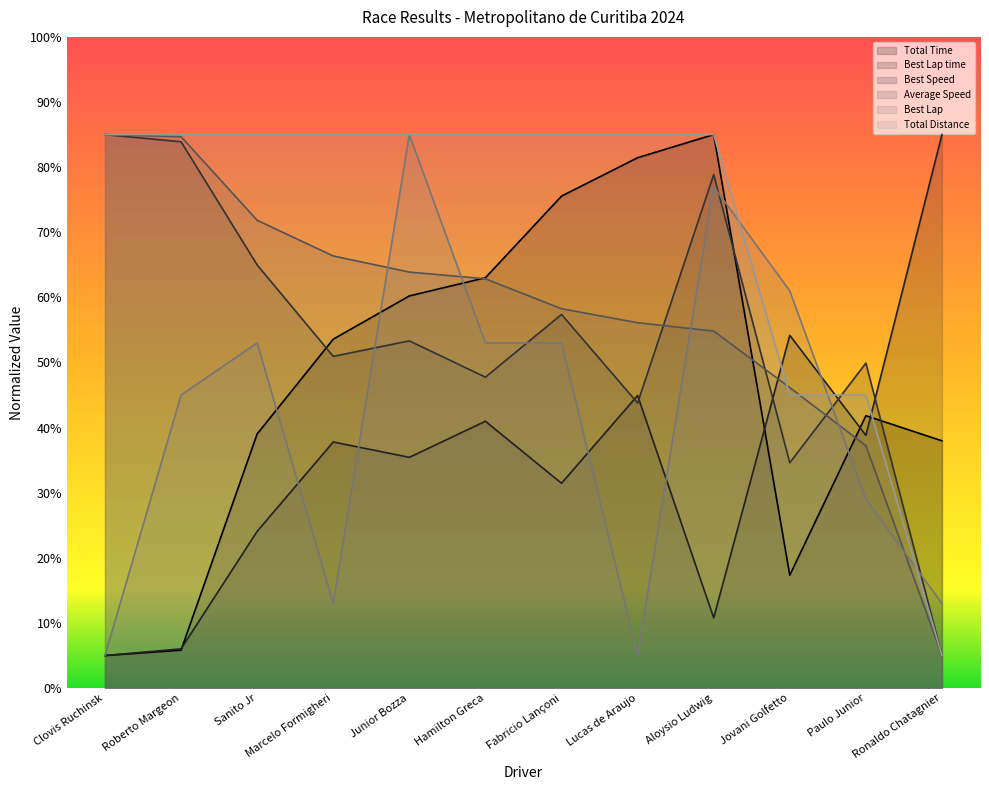

Rank the series by their maximum value, from lowest to highest.

Total Time, Best Lap time, Best Speed, Average Speed, Best Lap, Total Distance